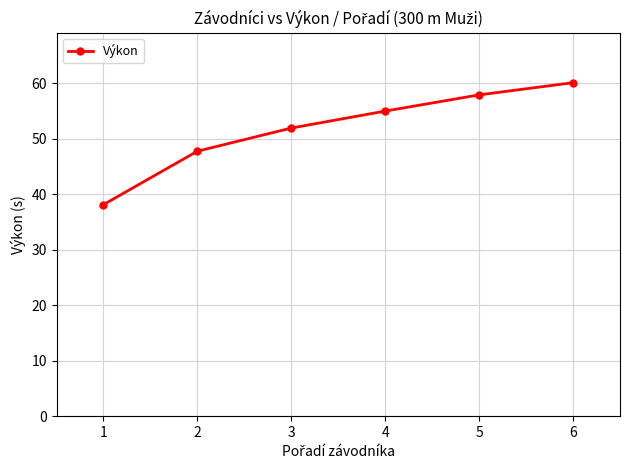

Rank the categories by value from lowest to highest.

1, 2, 3, 4, 5, 6